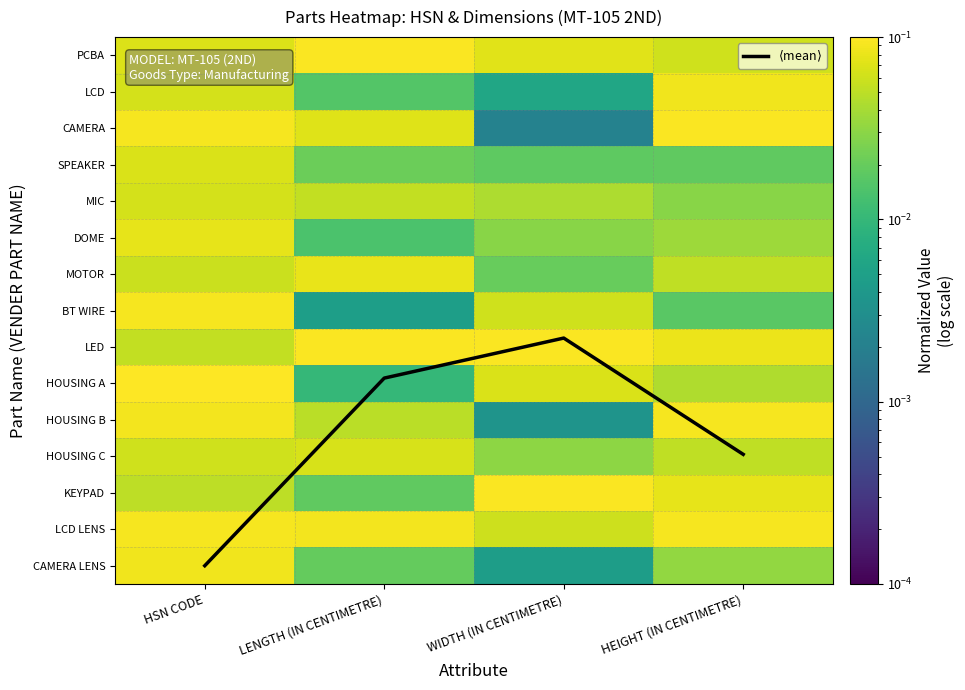

Which series has the largest total across all categories?

$\langle$mean$\rangle$